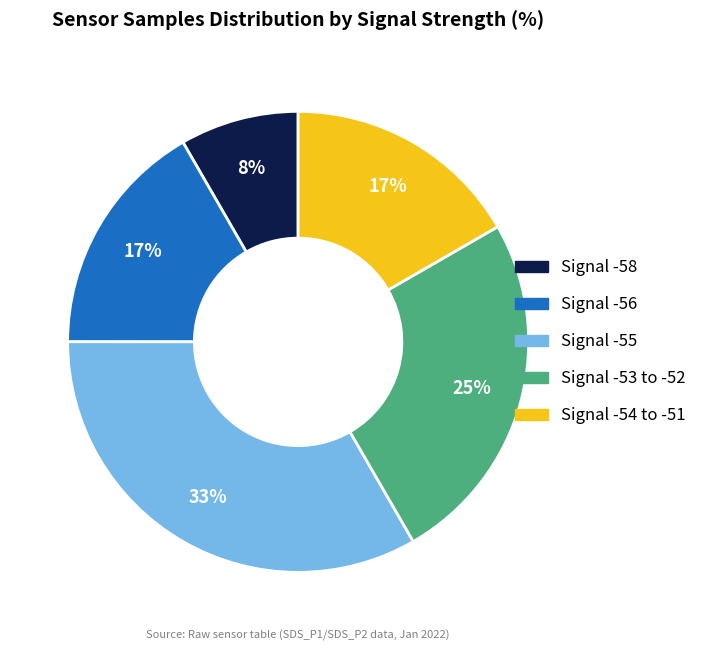

To the nearest percent, what is the average slice percentage?

20%